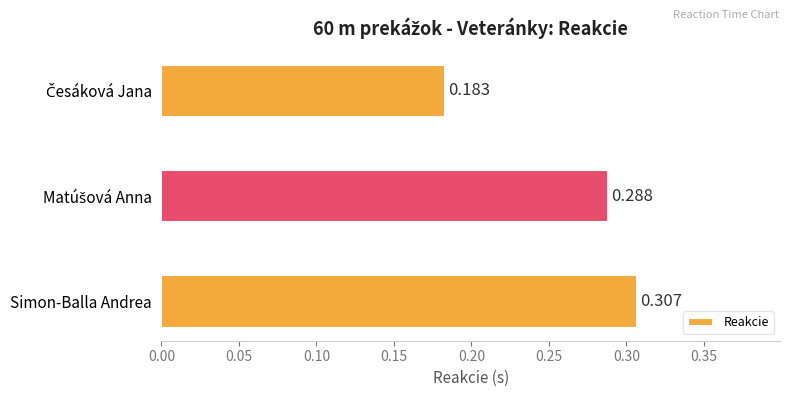

What is the value of the 2nd bar from the left?

0.3